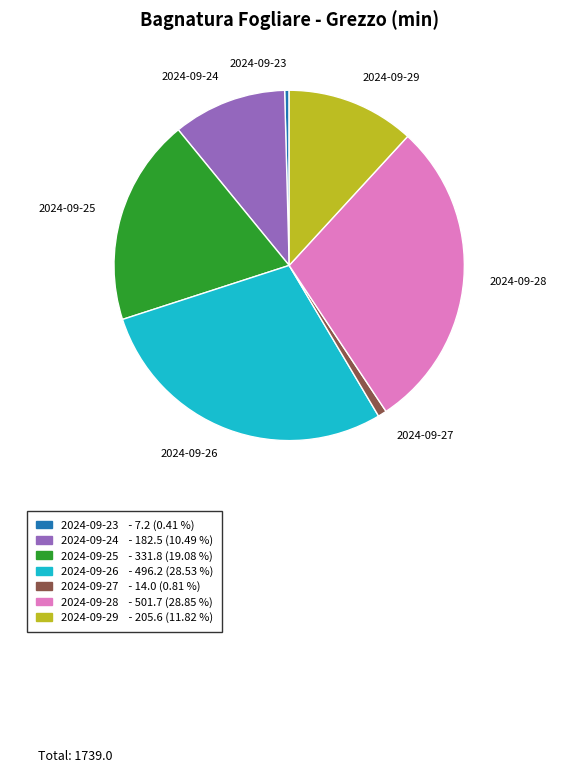

Which has a higher value, 2024-09-29 or 2024-09-23?

2024-09-29